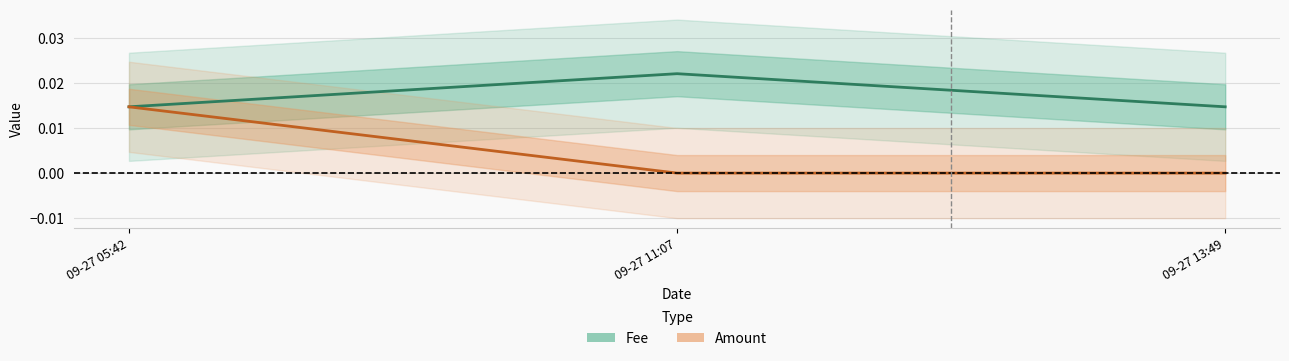

What position from the left is 09-27 11:07?

2